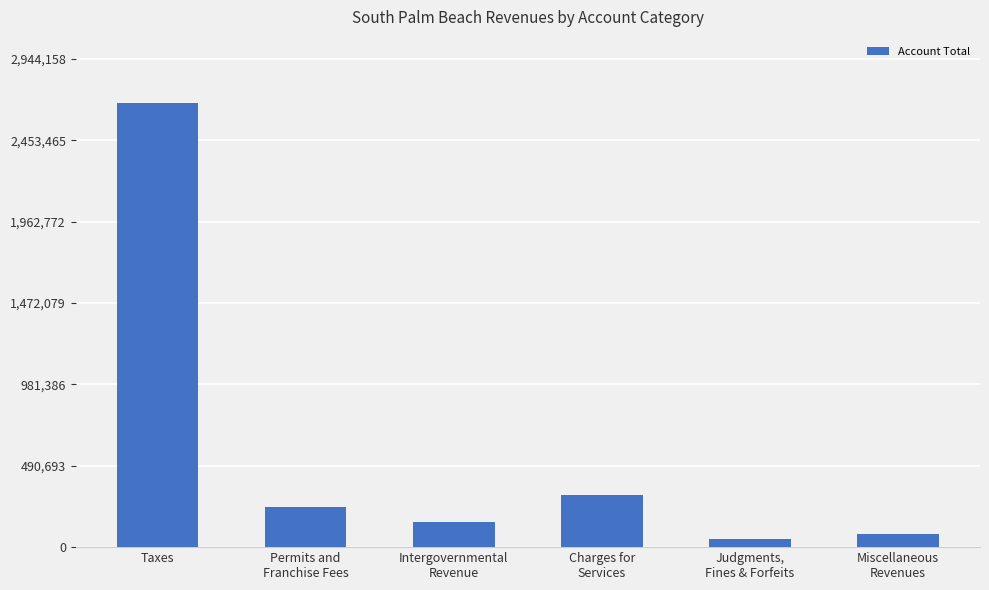

What is the label of the 3rd bar from the right?

Charges for
Services